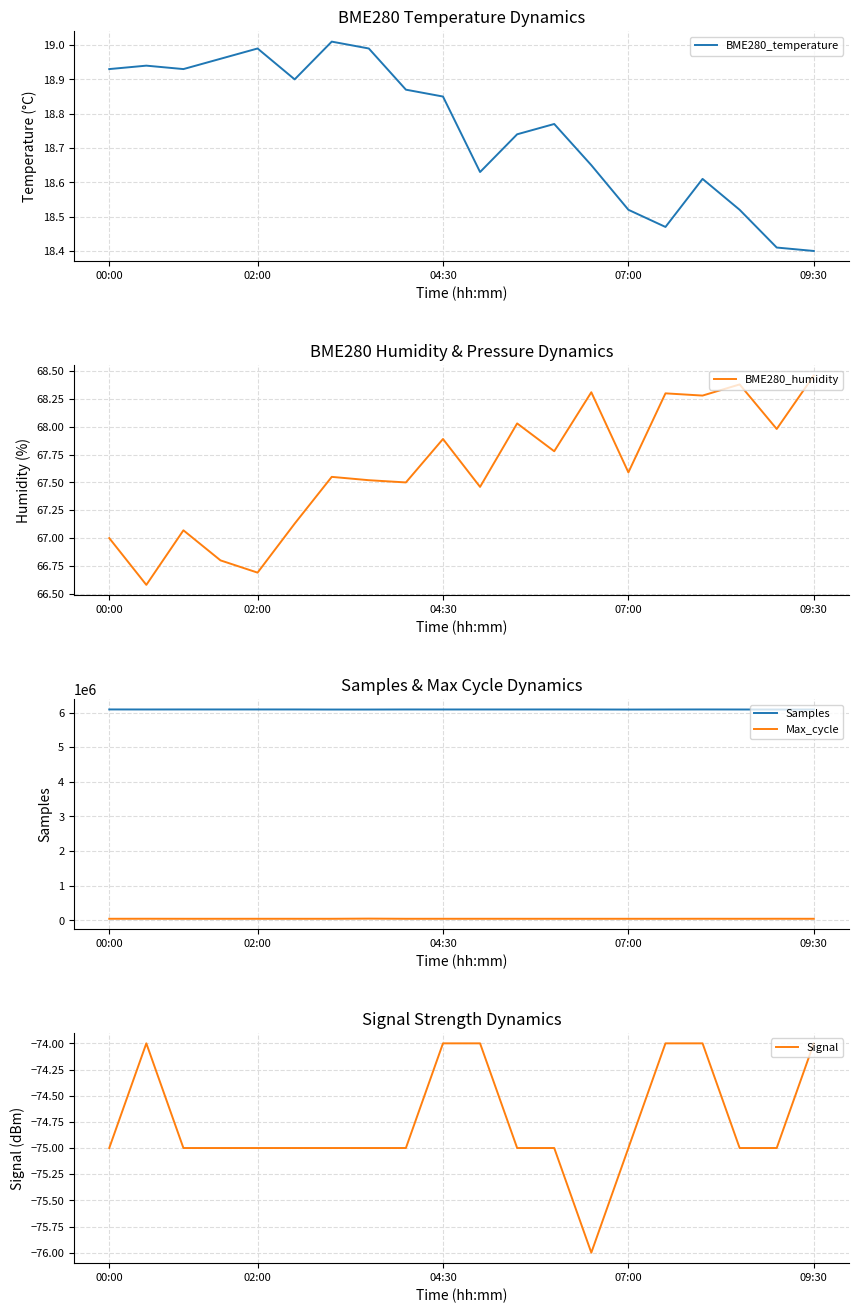

Which series has the widest spread of values?

Max_cycle